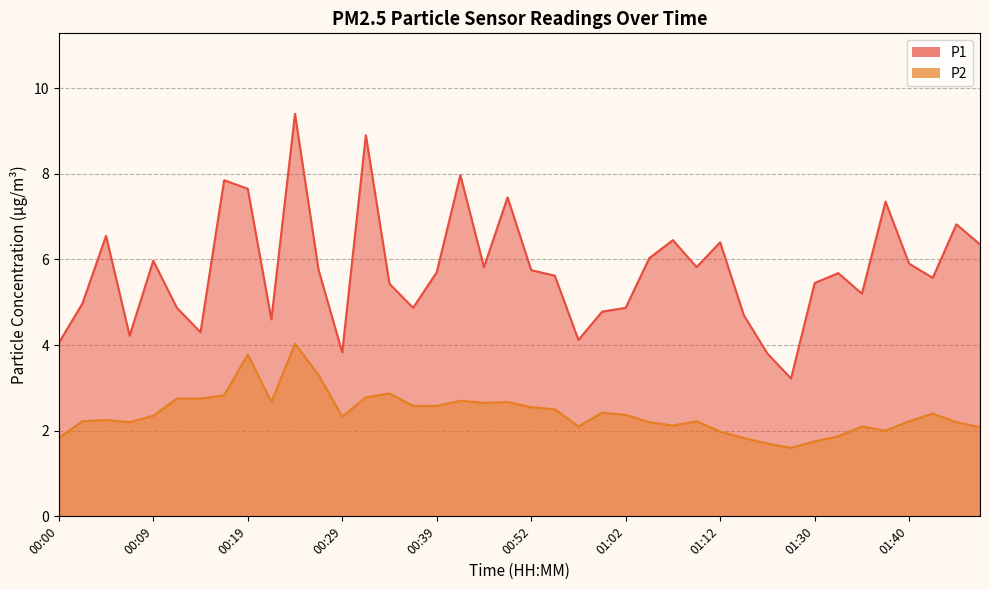

What is the average value of the P2 series?

2.4